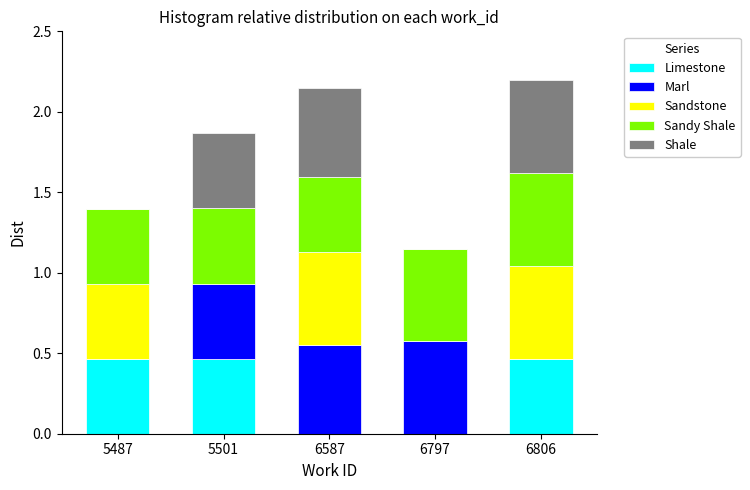

What is the sum of the Limestone values at 5501 and 6806?

0.9